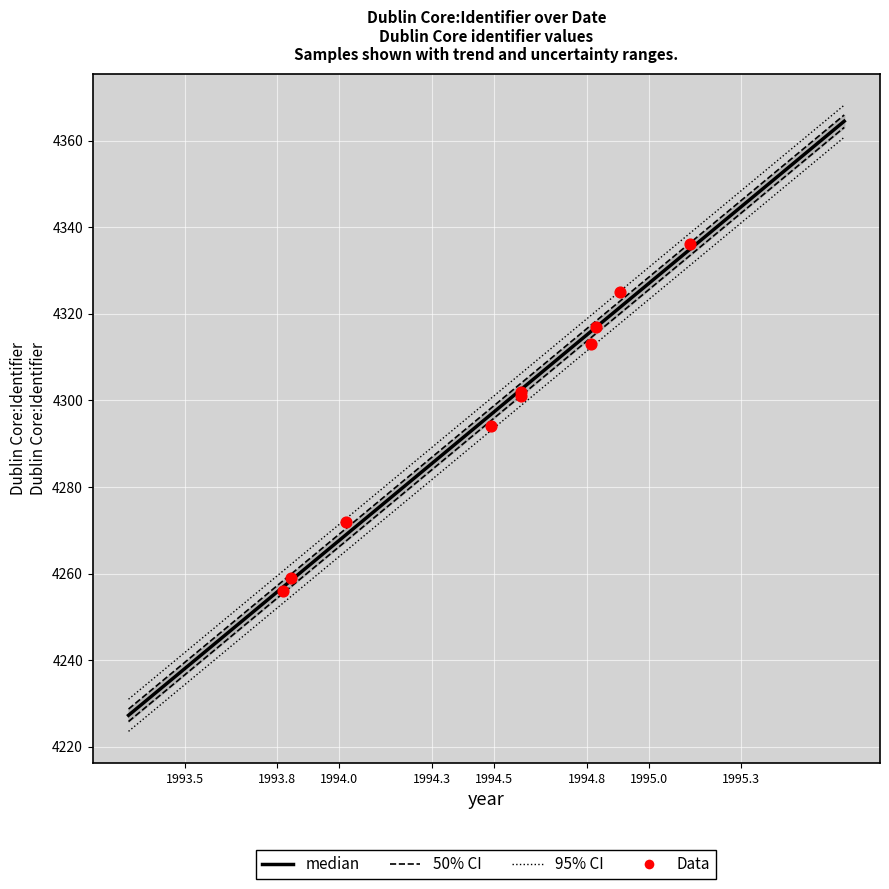

What is the ratio of the value at 1994-05-27 to the value at 1993-10-04?

1.0